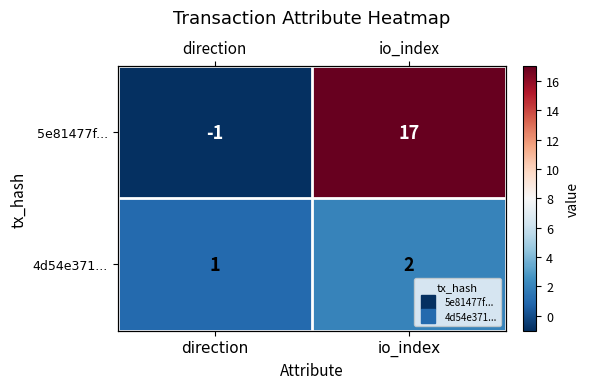

What is the difference between the highest and lowest values at io_index?

15